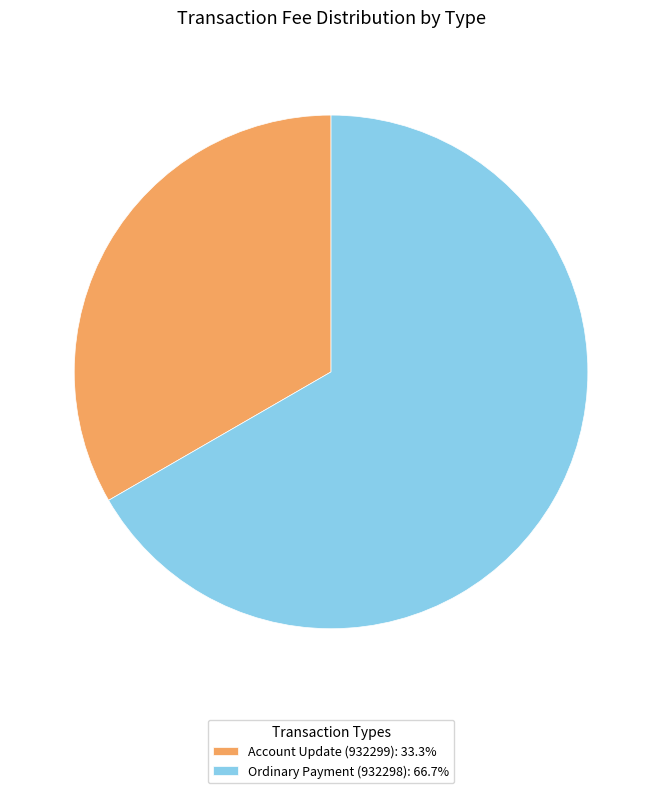

Is there a majority slice in this chart?

Yes